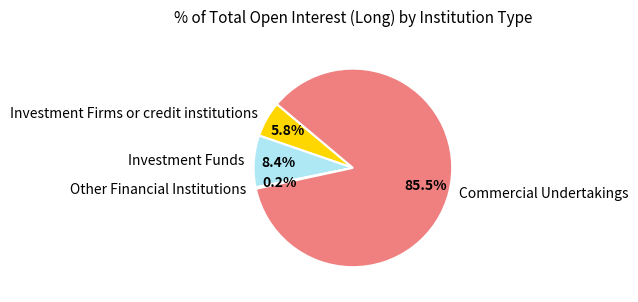

Is there any slice that represents more than half of the pie?

Yes